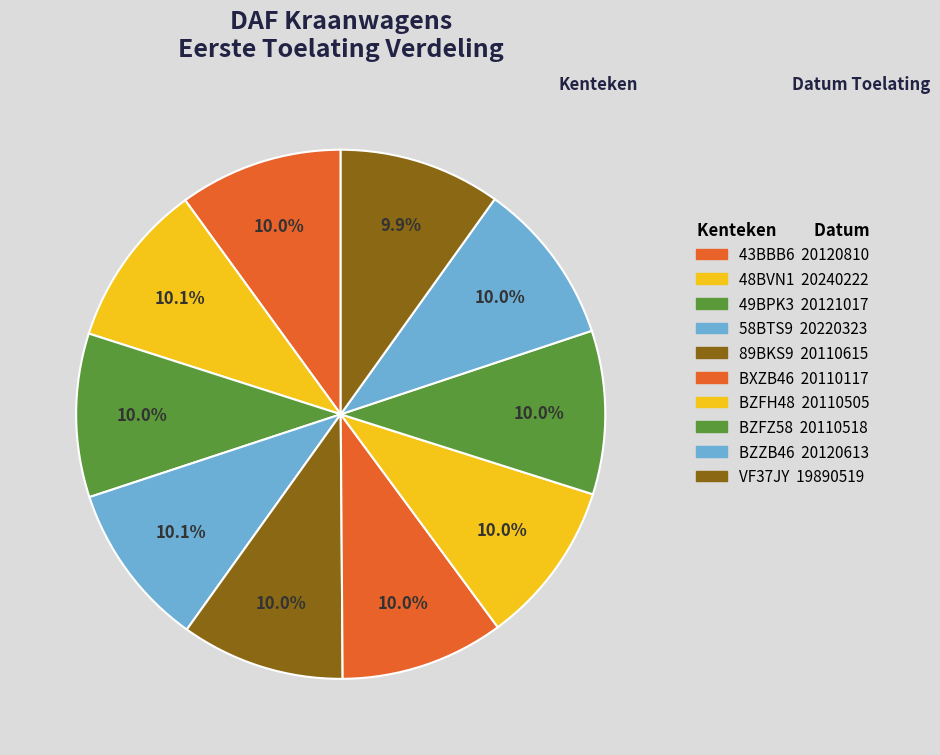

Is 49BPK3 the majority of the pie?

No